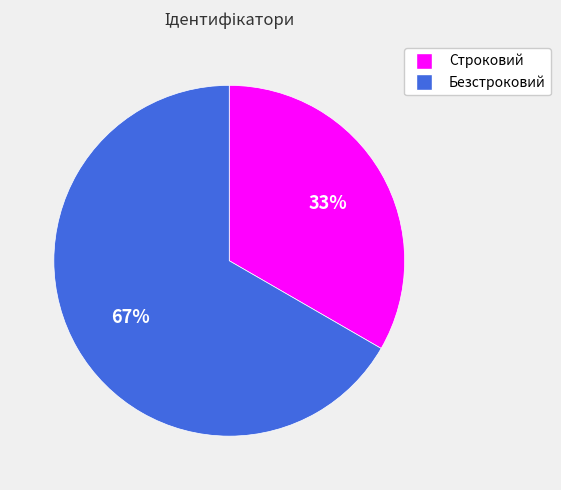

To the nearest percent, what is the combined percentage of Строковий and Безстроковий?

100%